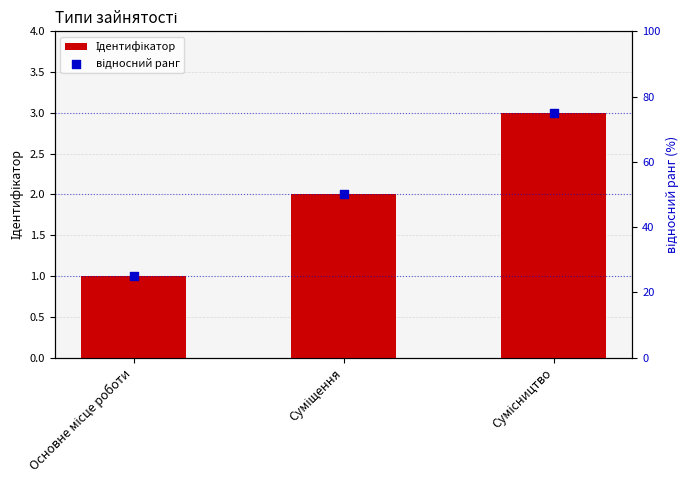

Which series has the largest Y range (max minus min)?

відносний ранг